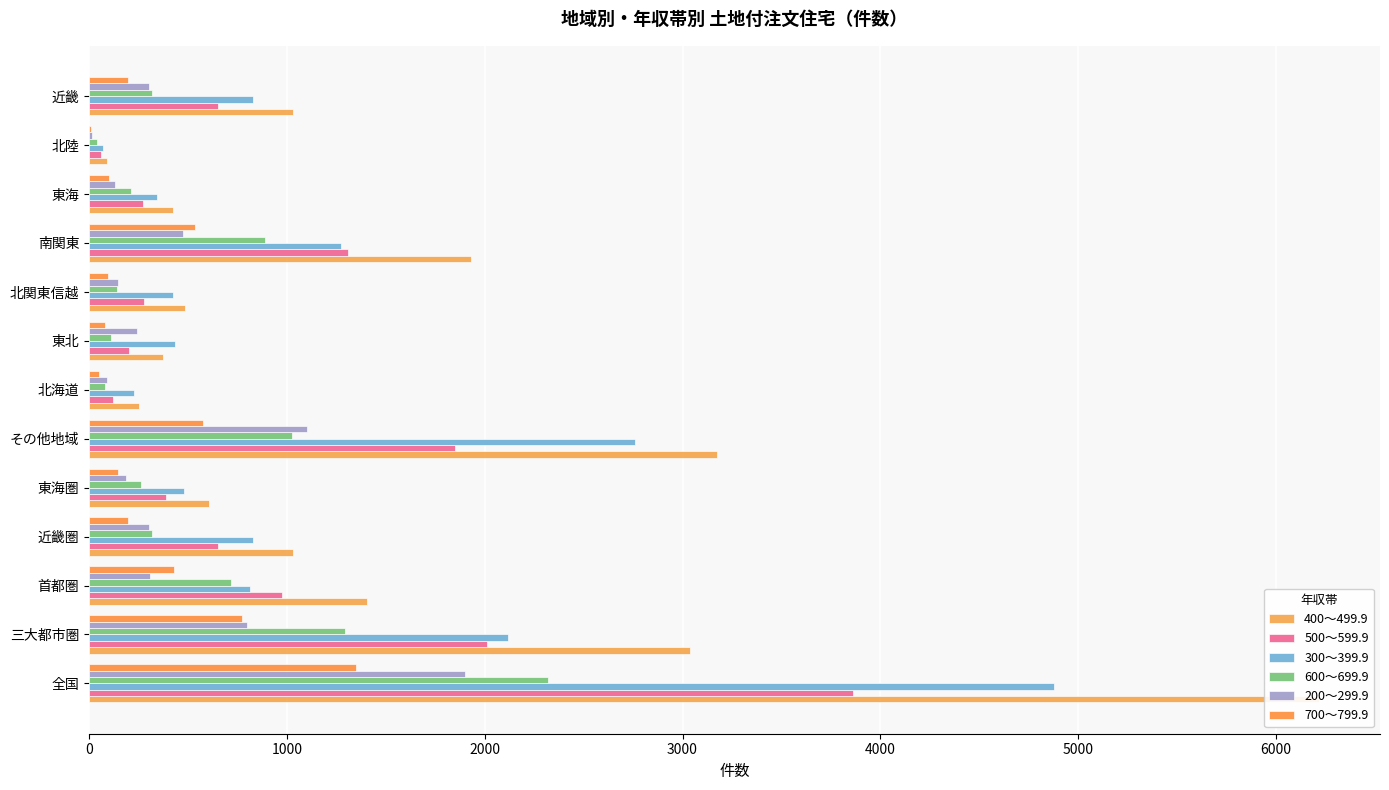

Which series has the largest range (max minus min)?

400～499.9